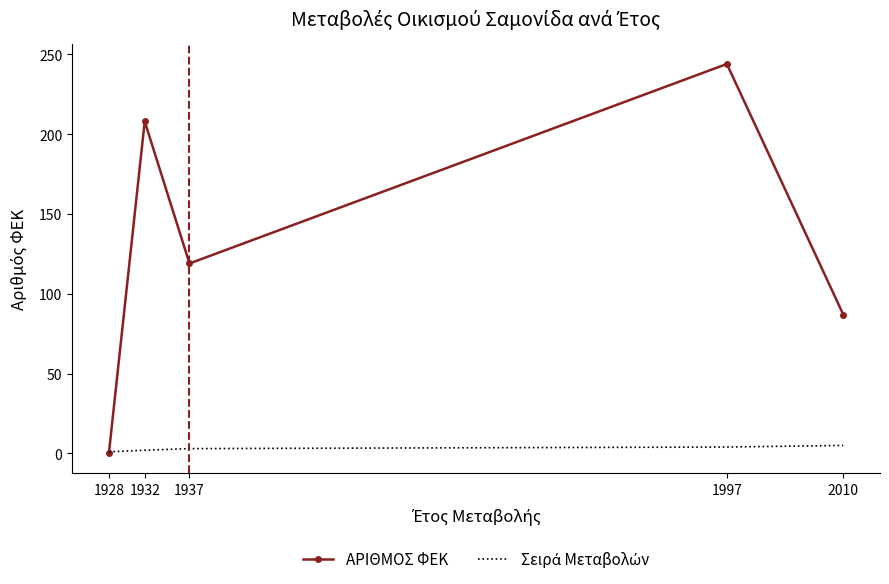

What is the total value across all series at 1937?

122